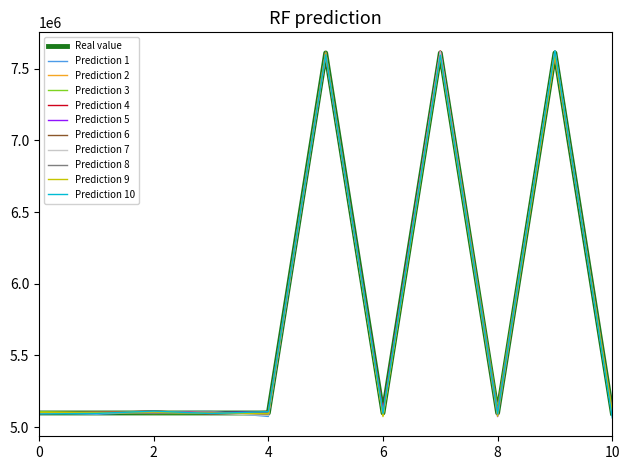

What is the greatest value displayed?

7625788.8